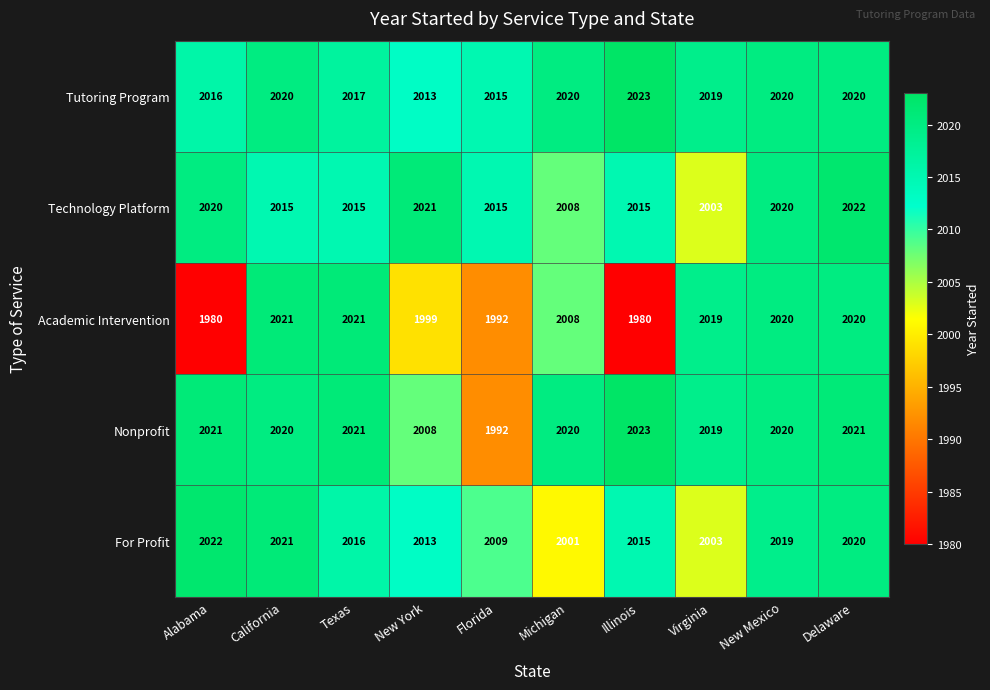

What is the spread (max minus min) of values at Florida?

23